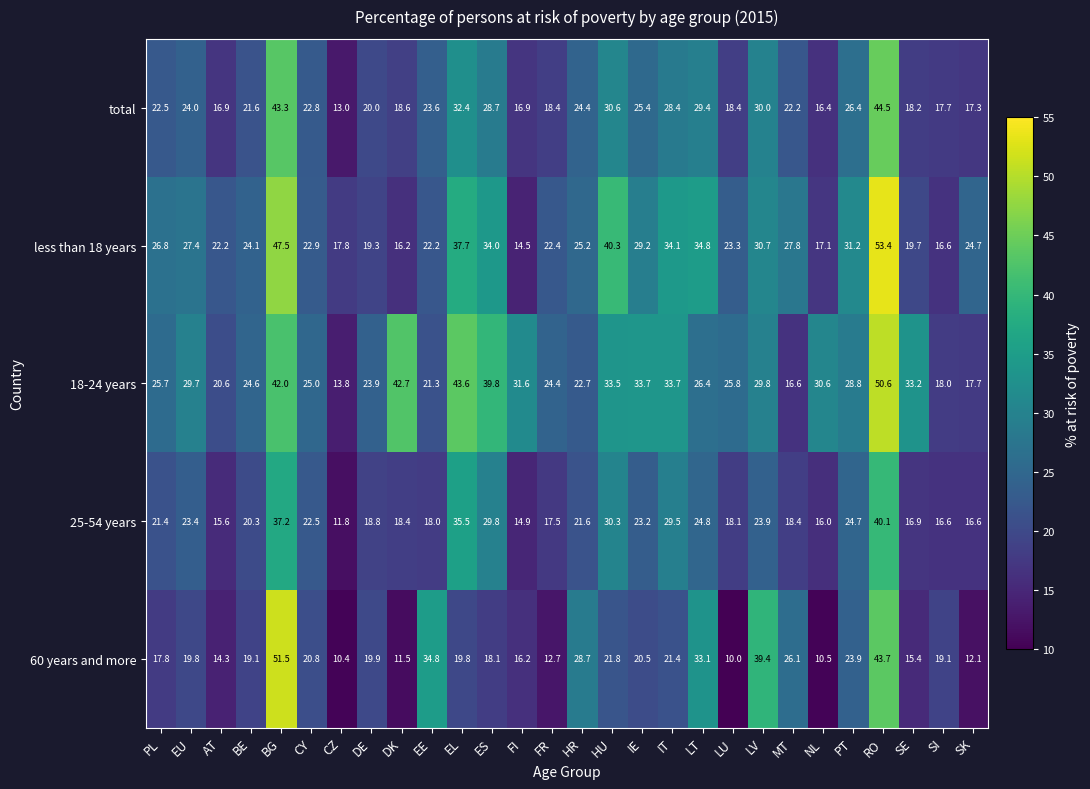

Between CZ and ES, which series saw the biggest shift?

18-24 years